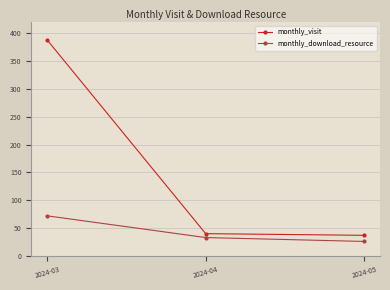

What is the spread (max minus min) of values at 2024-03?

316